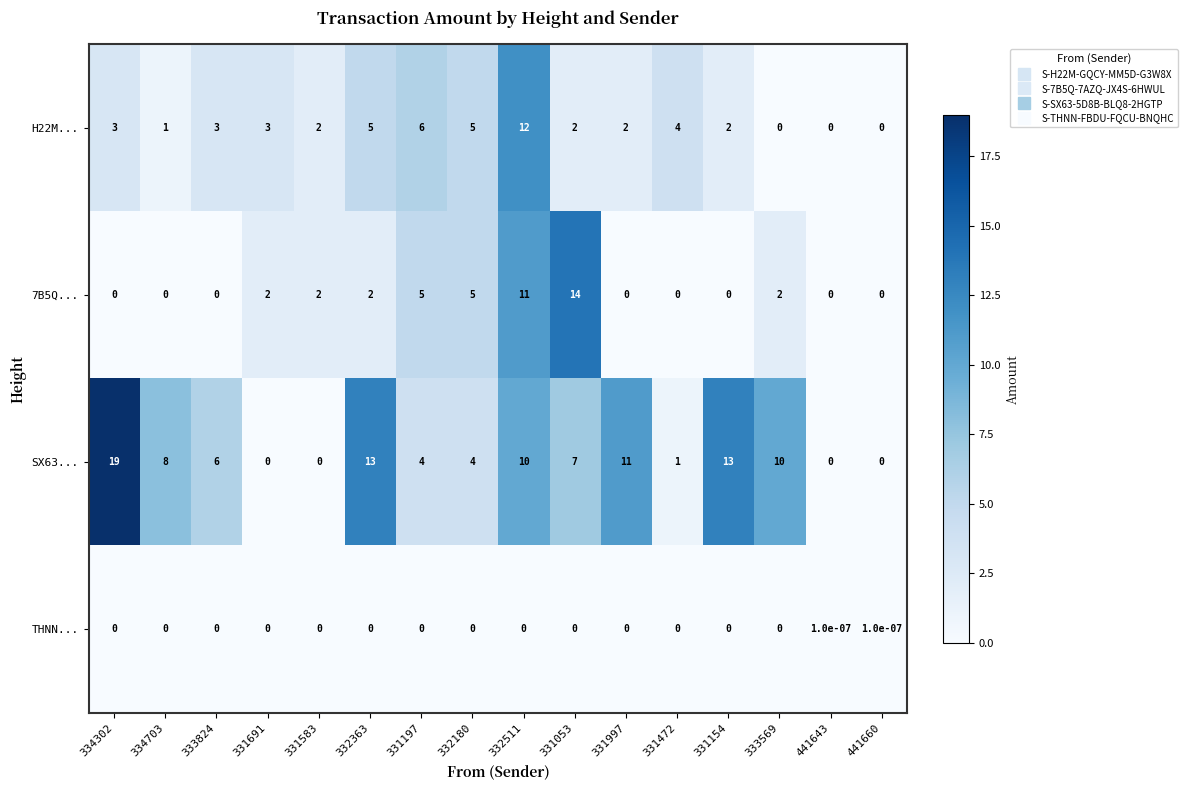

List the series in order of their peak value, highest first.

SX63..., 7B5Q..., H22M..., THNN...